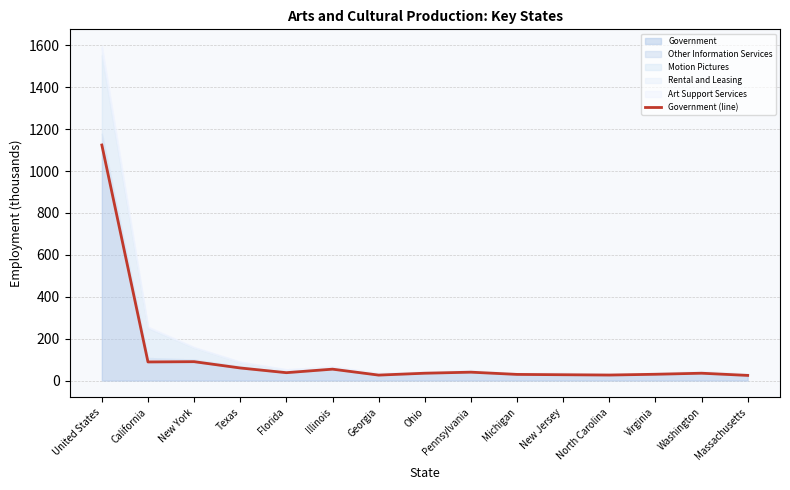

True or false: the data shows 30.0 at Virginia.

True